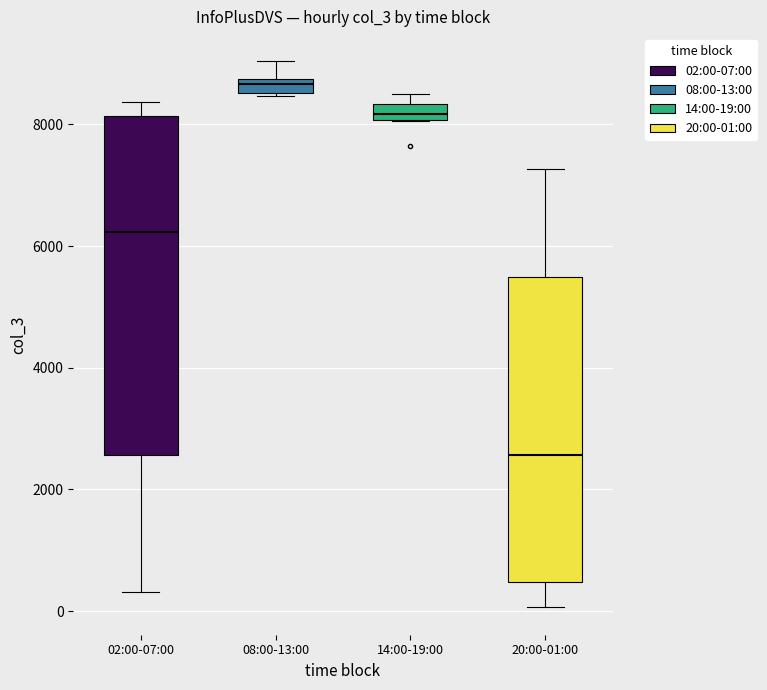

Comparing the boxes themselves (not the whiskers), which one is the tallest?

02:00-07:00